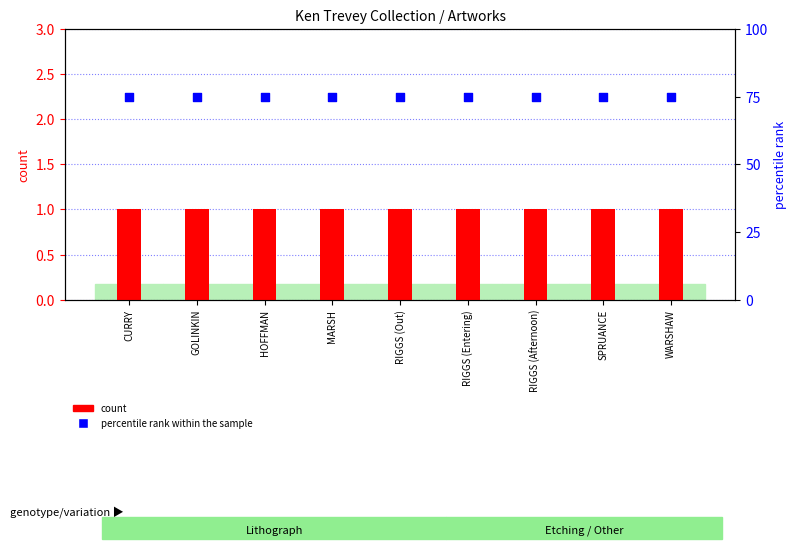

Which series has the widest spread of Y values?

count